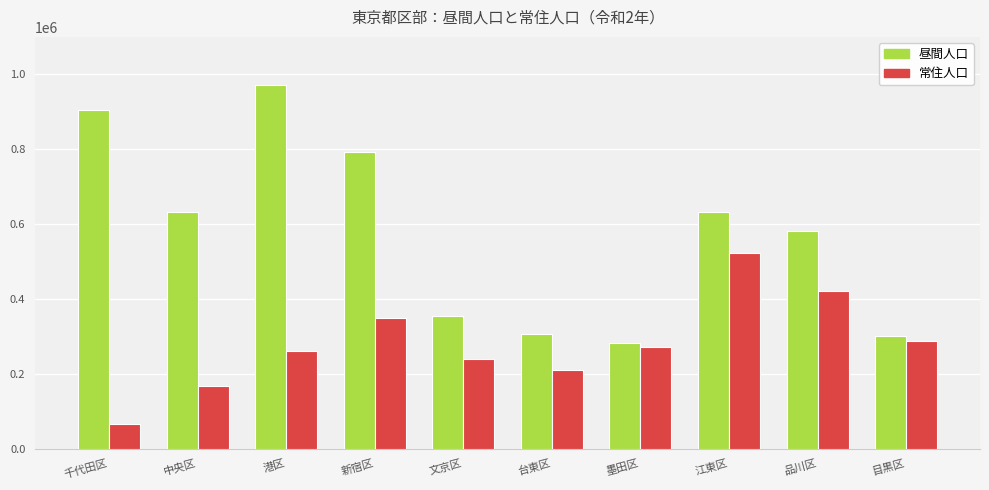

What is the maximum value for 常住人口?

524310